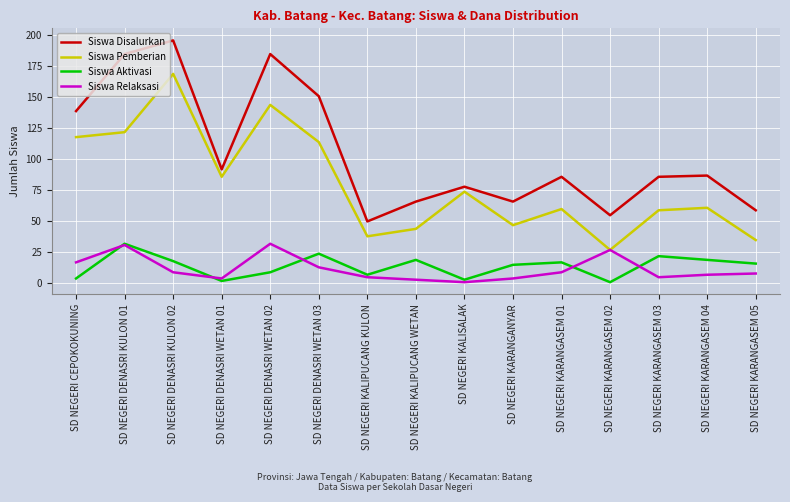

In Siswa Disalurkan, how many points are lower than both neighbors (excluding endpoints)?

4